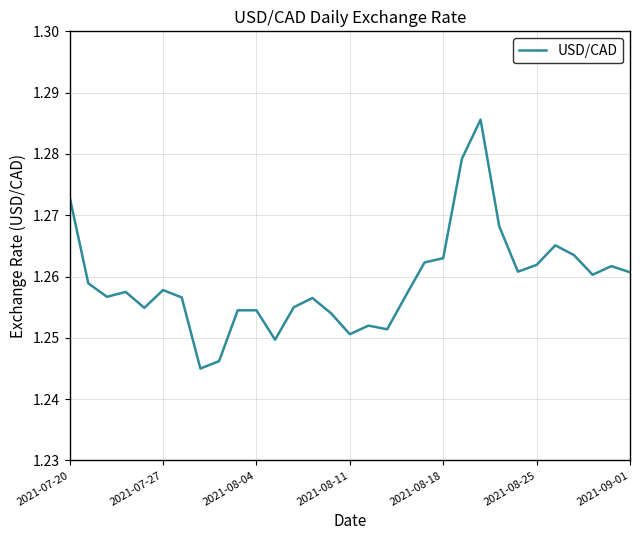

How many lines are shown in the chart?

1